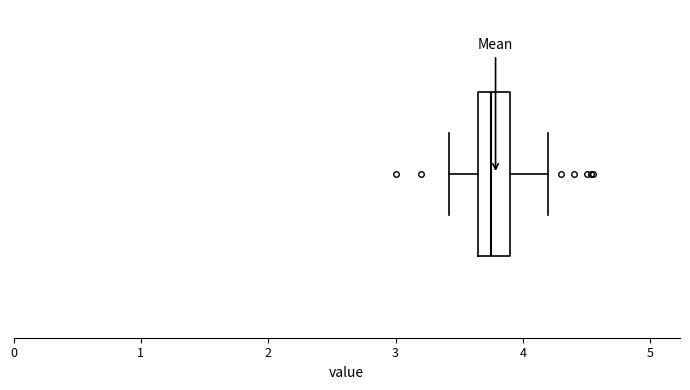

Read this box plot against the x-axis: the position of the median line, the range covered by the box, and the ends of both whiskers. The values are not printed on the chart, so give them approximately, as read against the axis.

median 3.8, box 3.7 to 3.9, whiskers 3.4 to 4.2